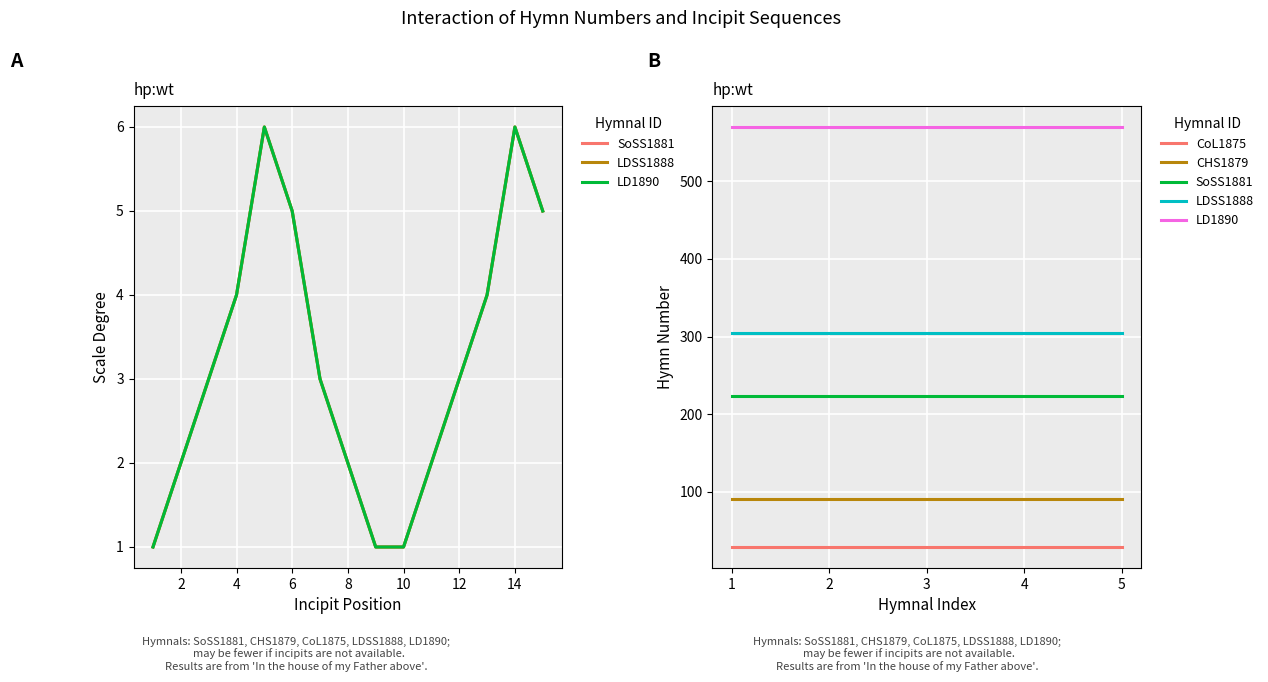

Reading left to right, what are all the values shown in this chart?

SoSS1881: 223	223	223	223	223
LDSS1888: 305	305	305	305	305
LD1890: 570	570	570	570	570
CoL1875: 29	29	29	29	29
CHS1879: 91	91	91	91	91